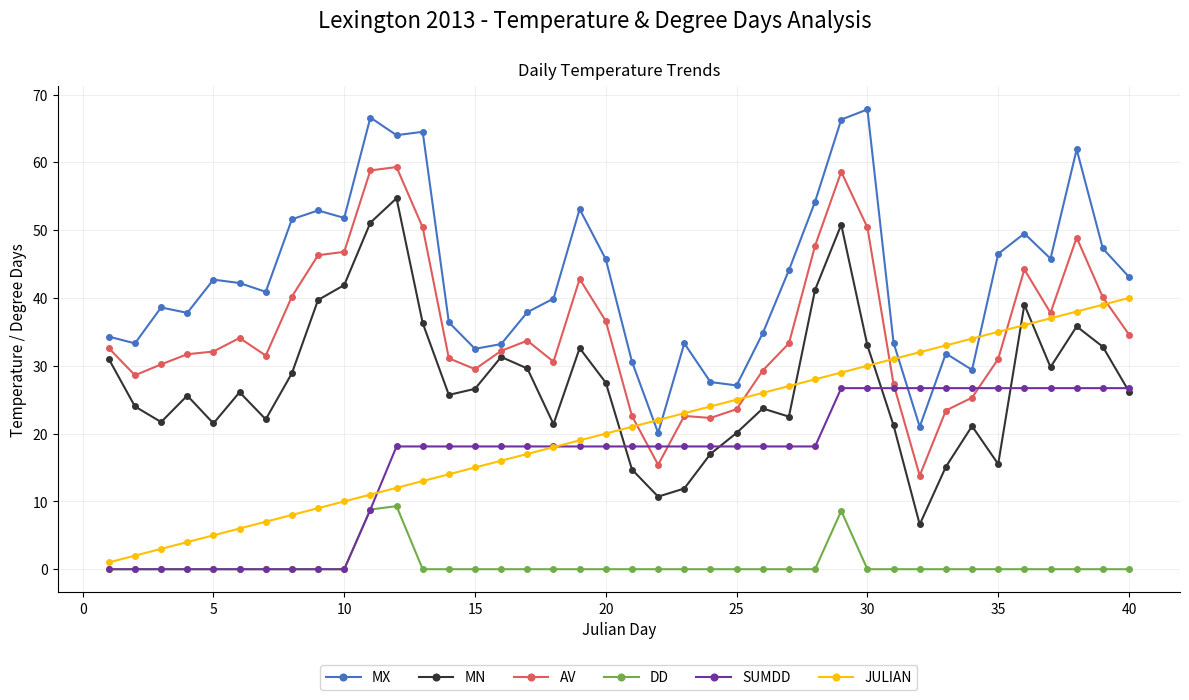

Is this an area chart (filled region under the line)?

No